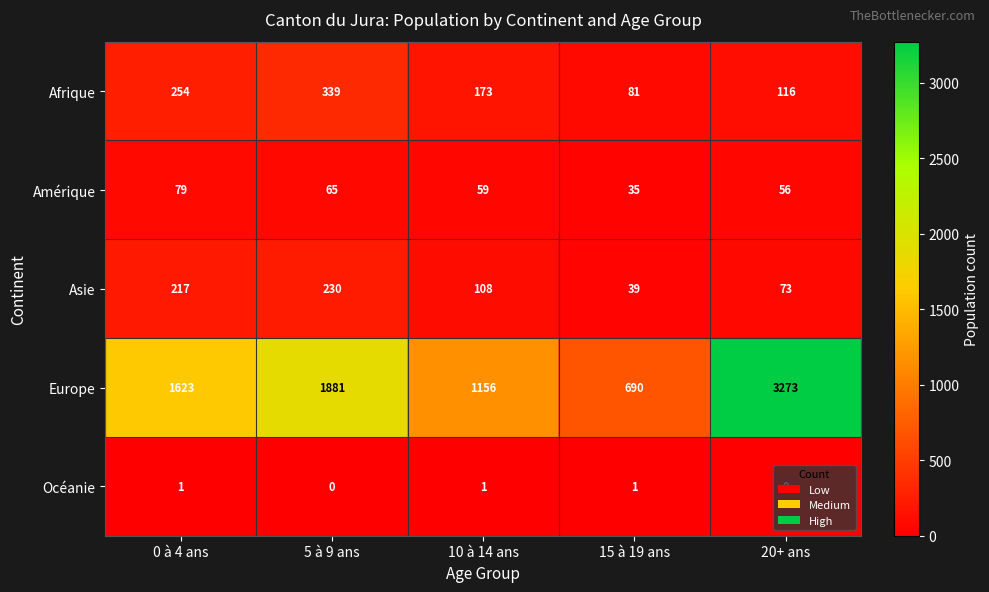

The Océanie series shows 1 at 10 à 14 ans. True or false?

True